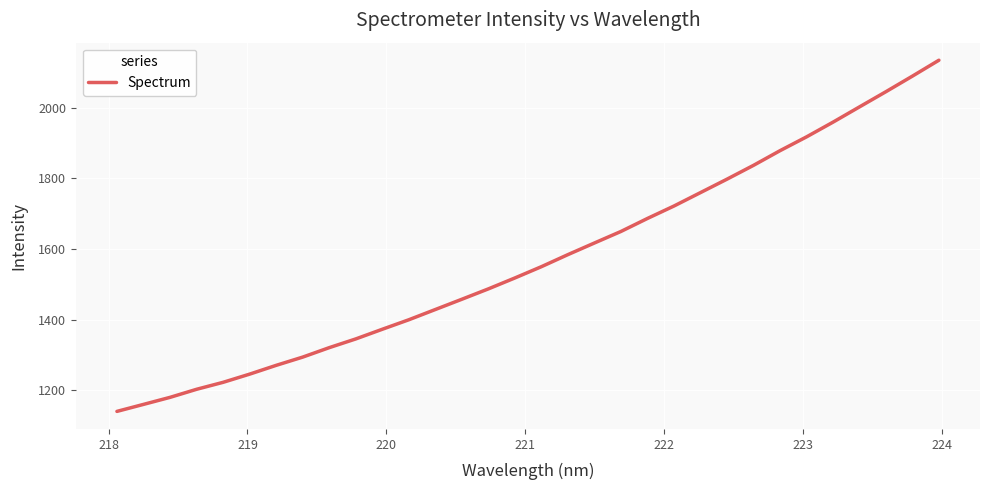

What is the difference between the maximum and minimum values?

994.2